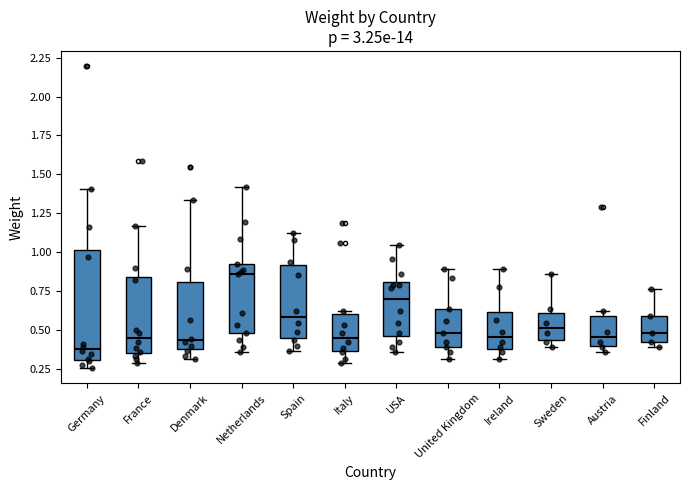

Which box has the lowest median line?

Germany